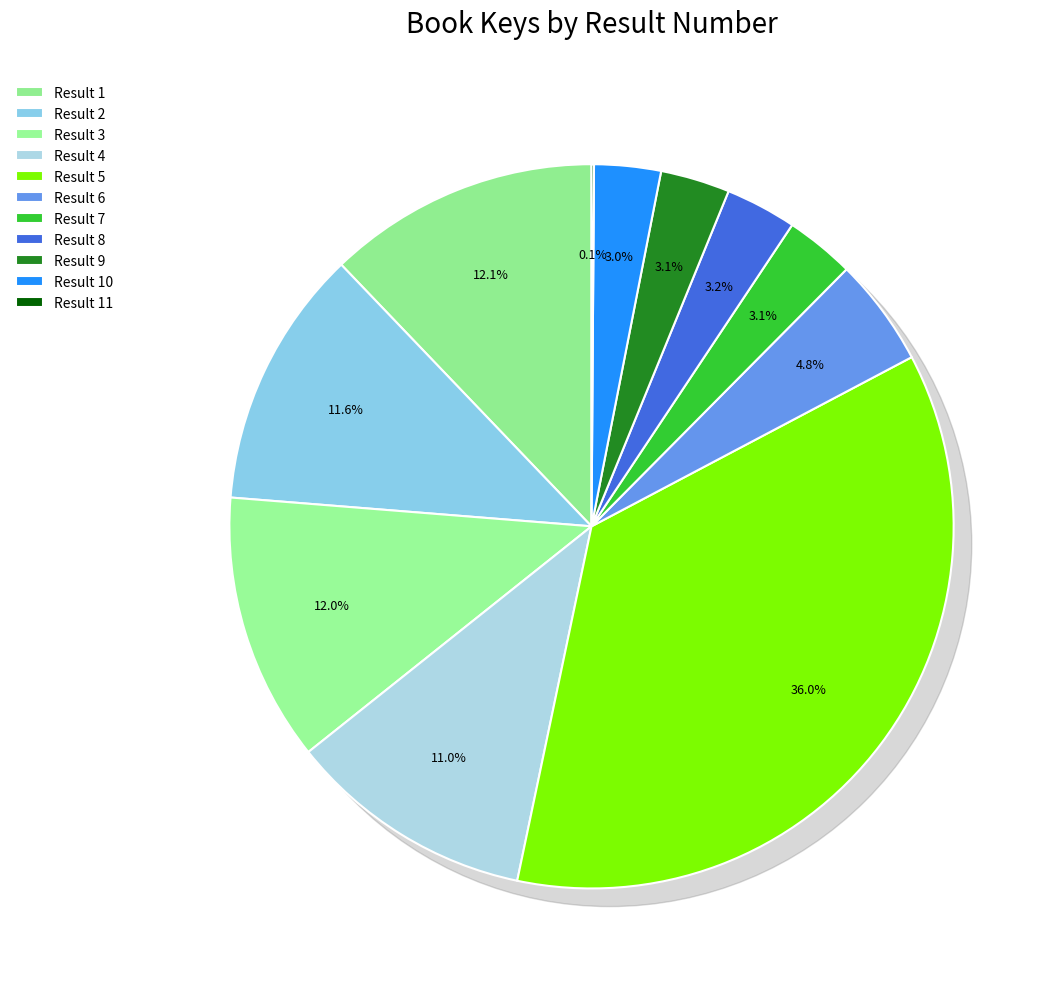

To the nearest percent, what percentage of the pie is 10?

3%